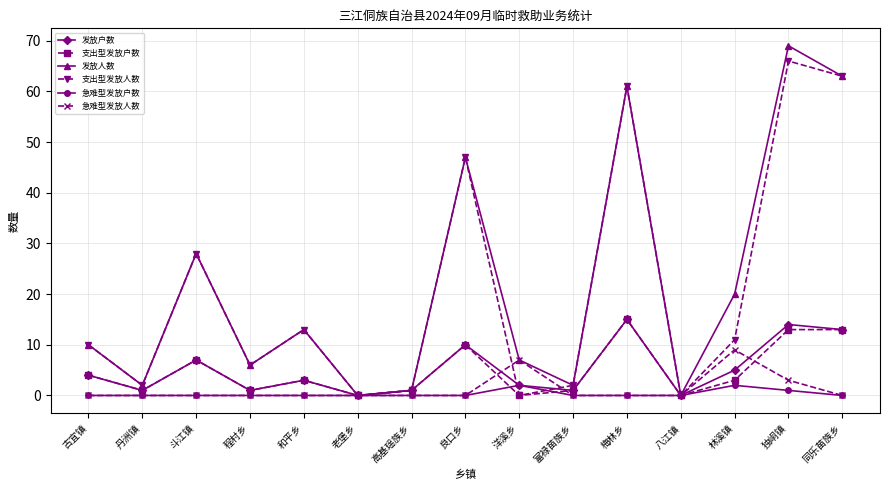

What is the spread (max minus min) of values at 梅林乡?

61